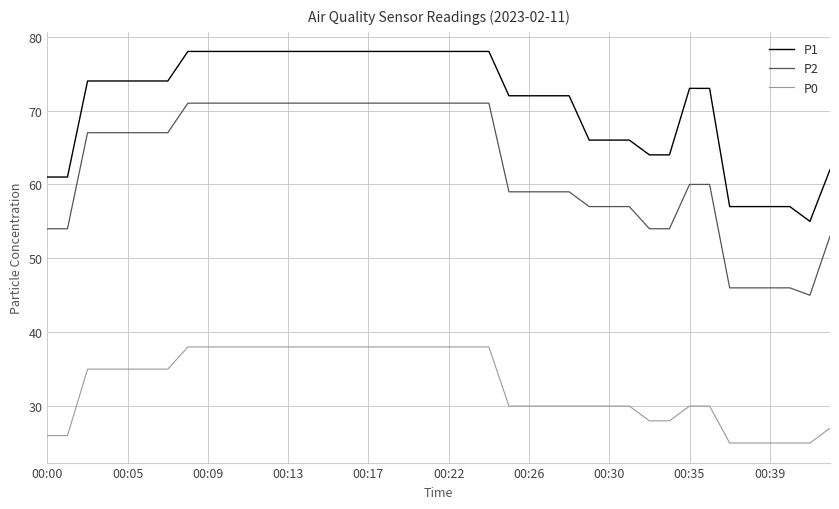

How many P0 values are between 30 and 38?

30